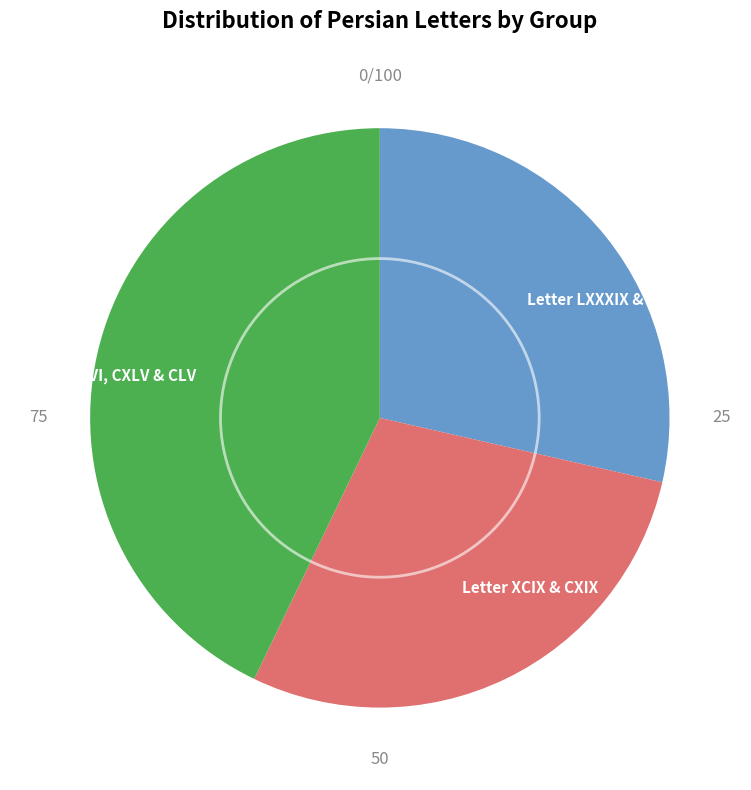

Count the number of slices in the pie.

3